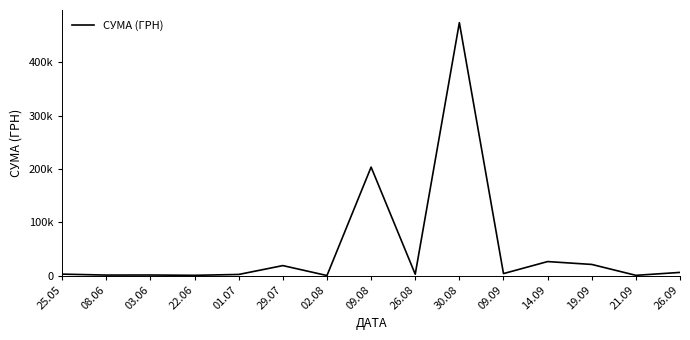

What is the label of the 13th point from the left?

19.09